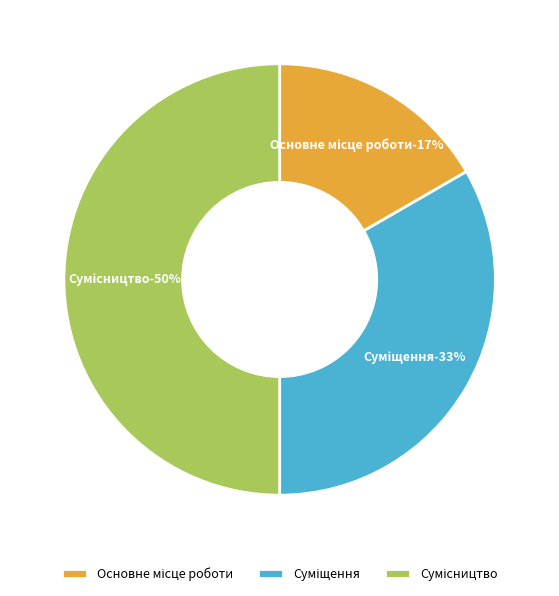

Rank the categories by value from highest to lowest.

Сумісництво, Суміщення, Основне місце роботи